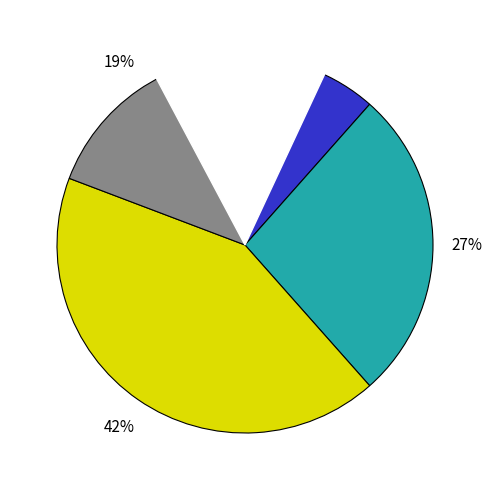

Which category has the biggest portion of the pie?

HMFA